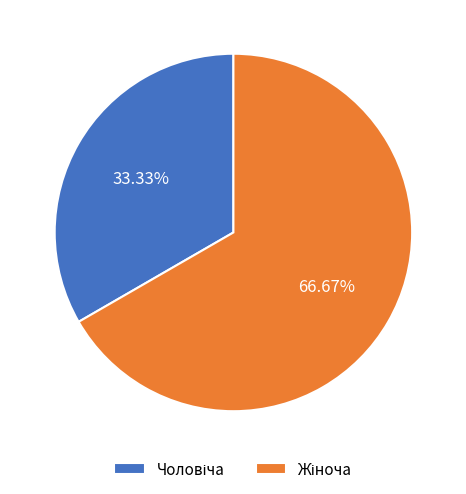

Is there any slice that represents more than half of the pie?

Yes